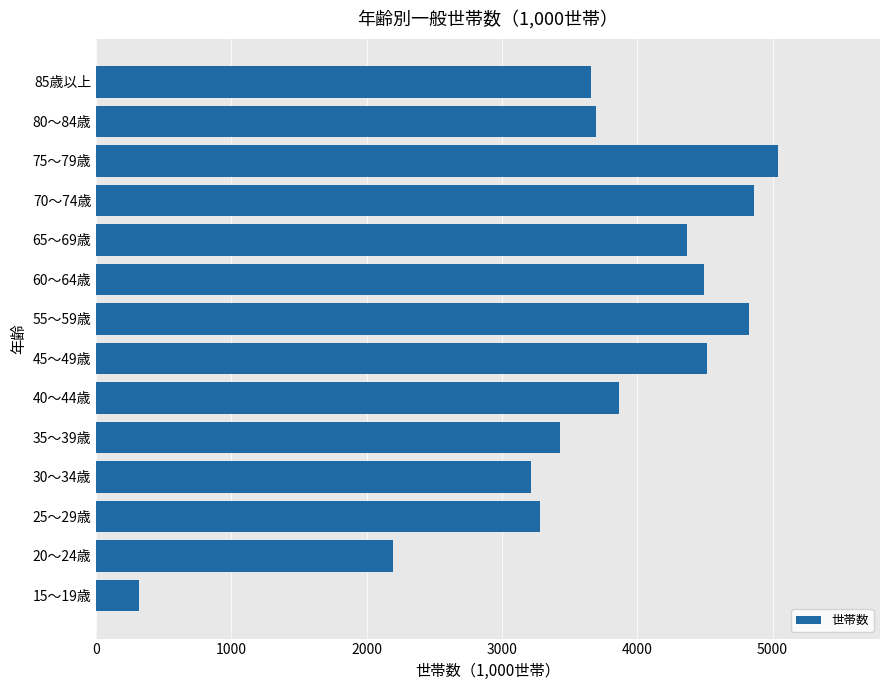

Read the value at 45～49歳.

4517.6